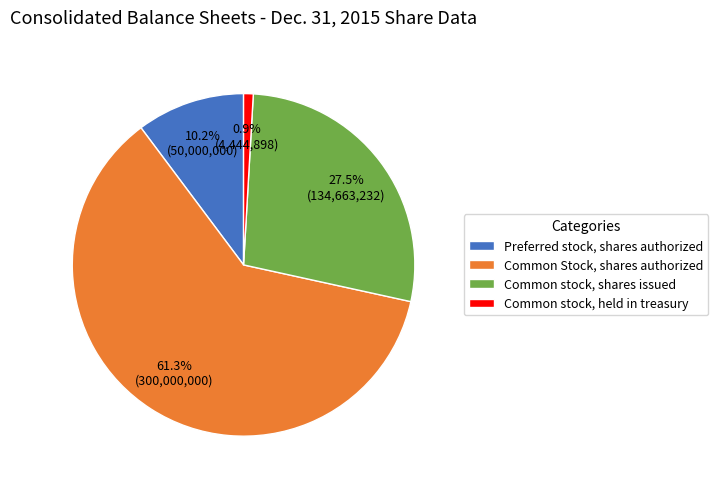

Approximately how many times larger is the value at Common stock, shares issued compared to Common stock, held in treasury?

30.3